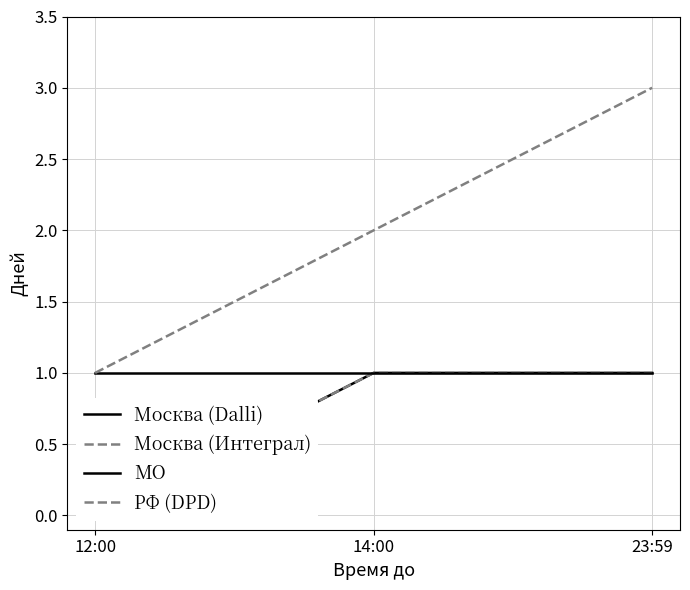

Count the number of data series in this chart.

4